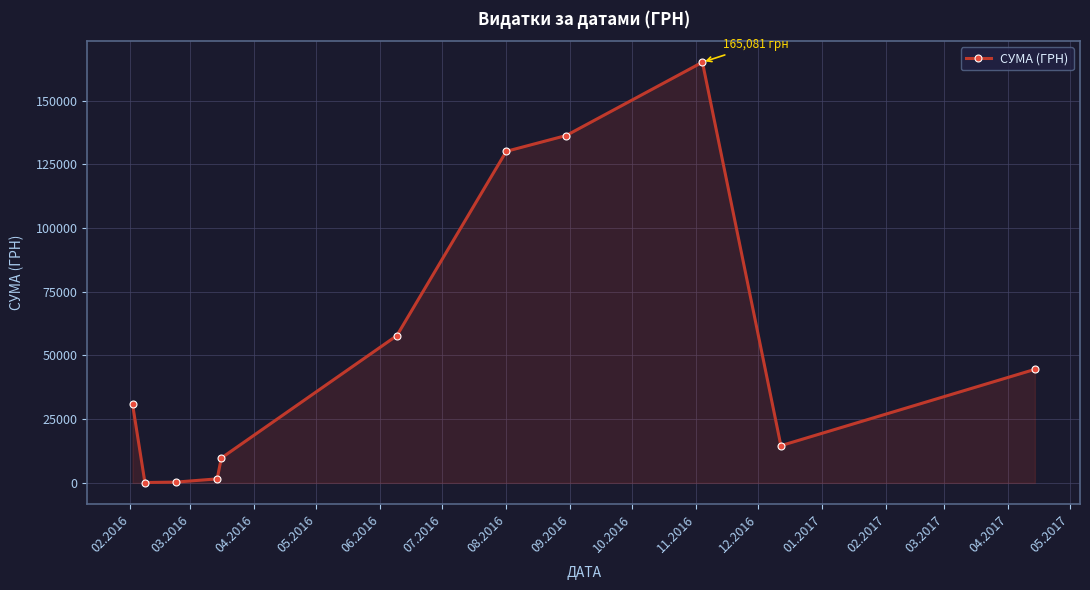

What is the value of the 9th point from the left?

165080.9